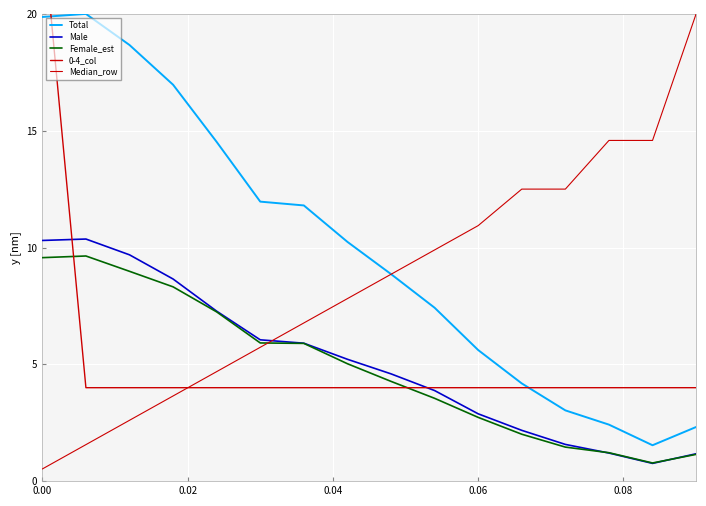

What is the total value across all series at 0.02?

43.9